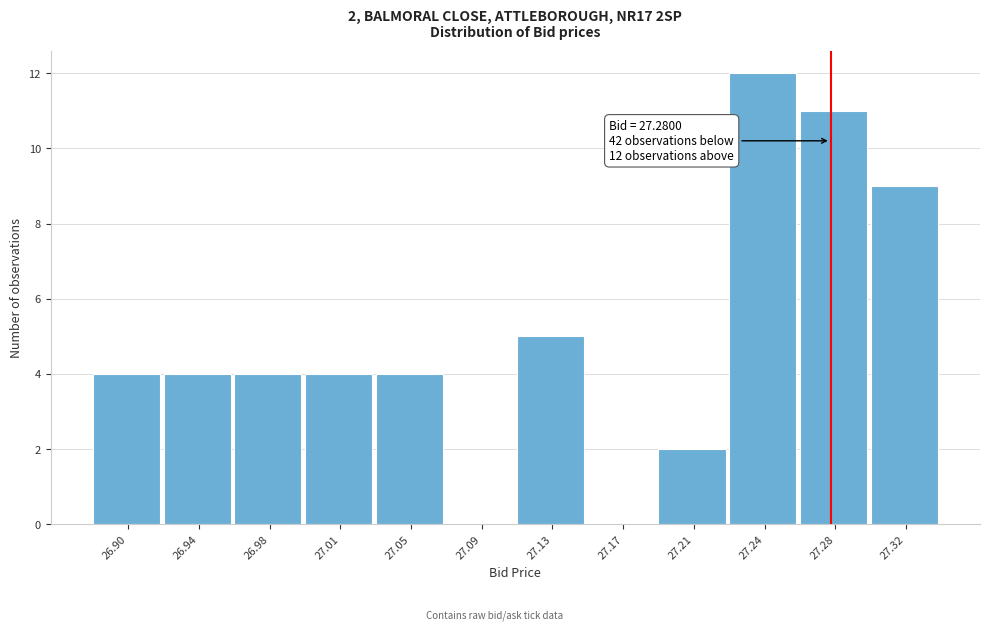

Which range on the x-axis has the tallest bar?

27.225 to 27.265